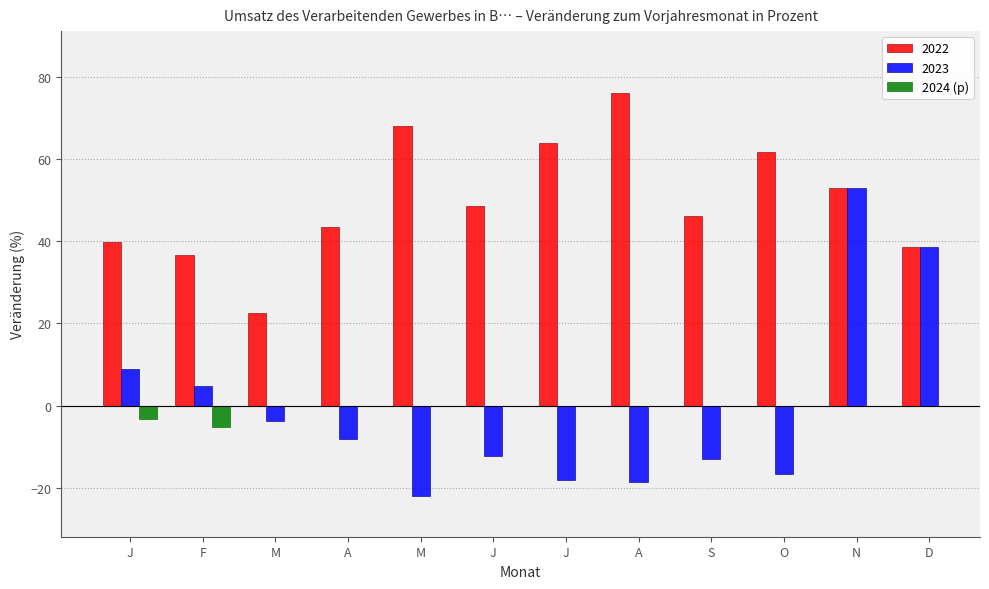

Does the chart contain any negative values?

Yes